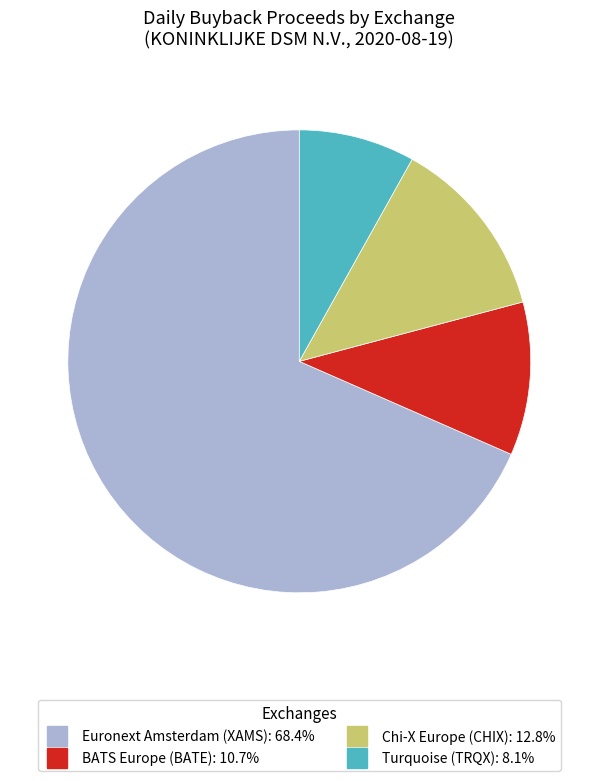

Which slice represents more than half of the pie?

Euronext Amsterdam (XAMS)